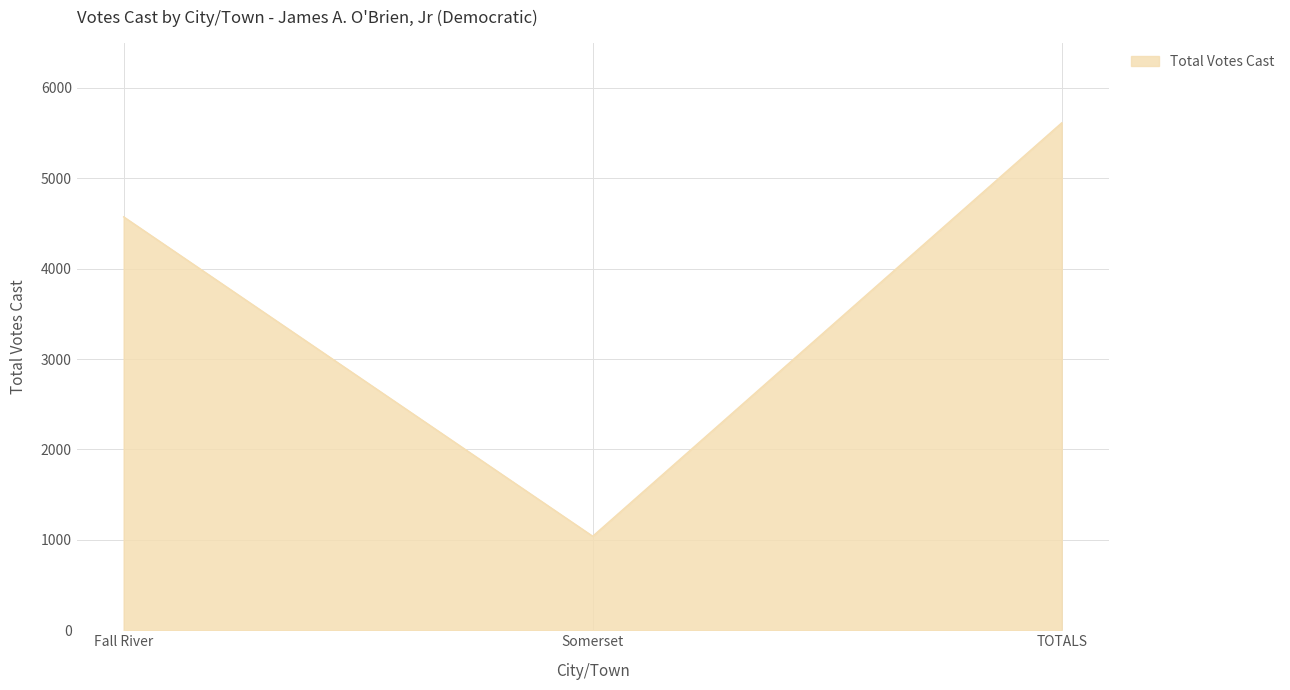

Count the number of data series in this chart.

1